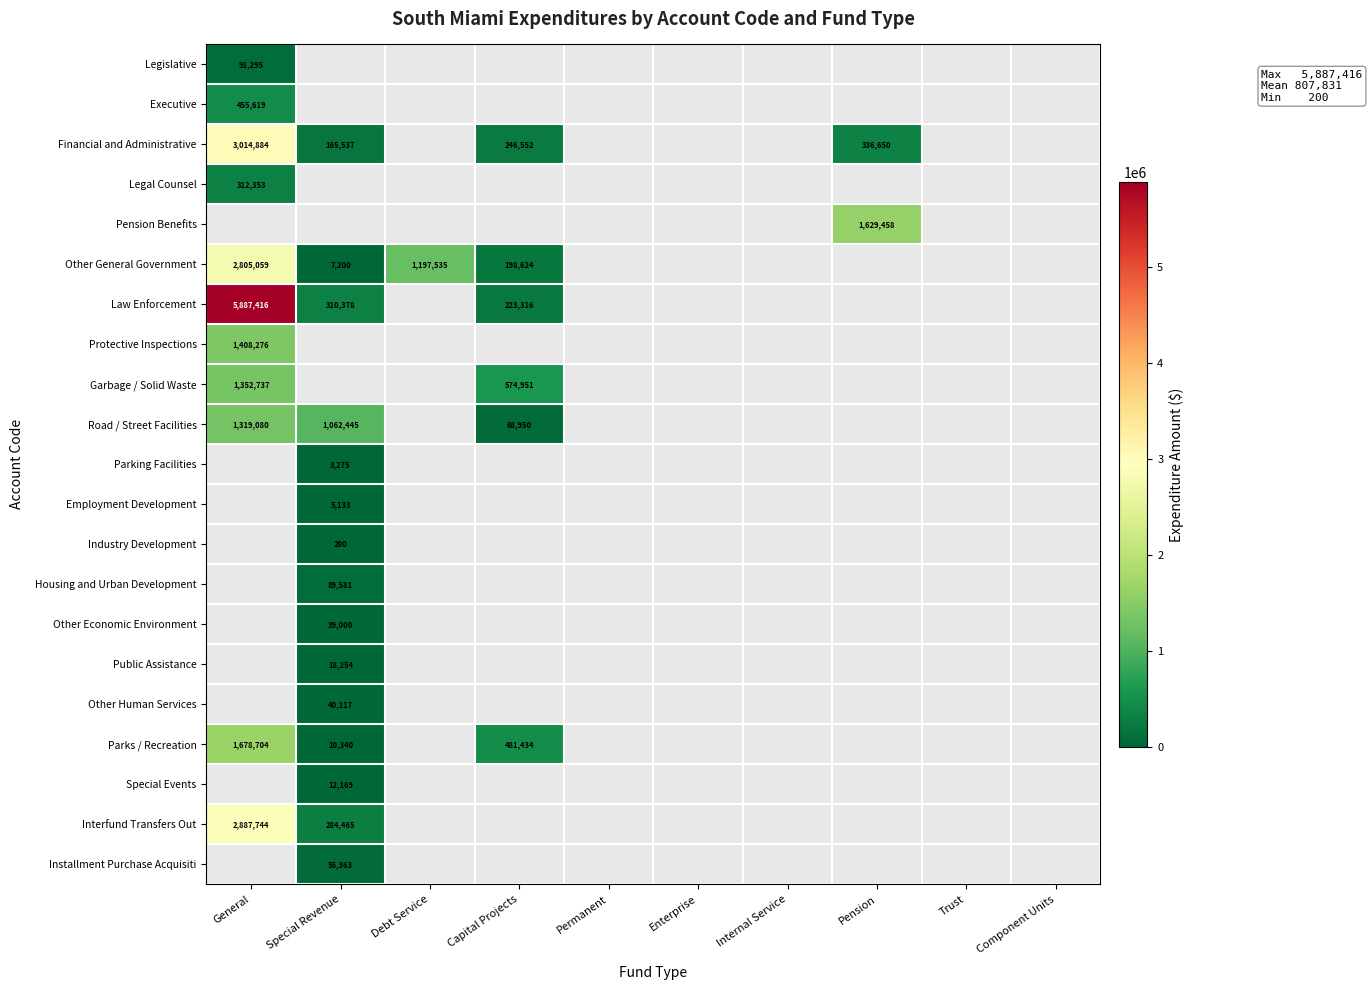

Is the value of Public Assistance at Debt Service greater than the value of Special Events at Internal Service?

No